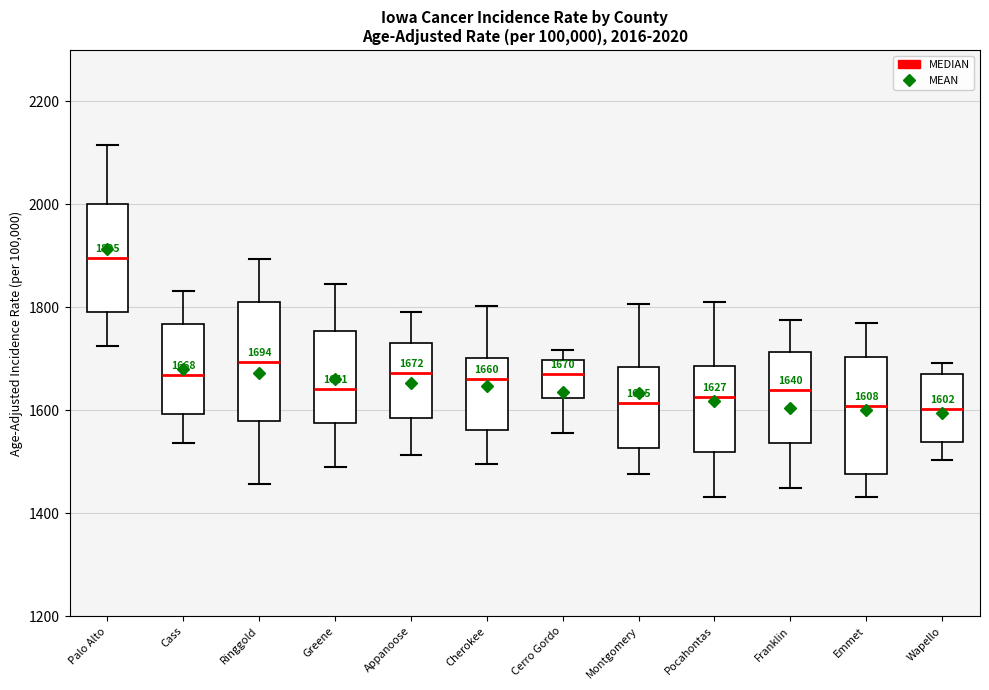

Which box's median line is the highest?

Palo Alto